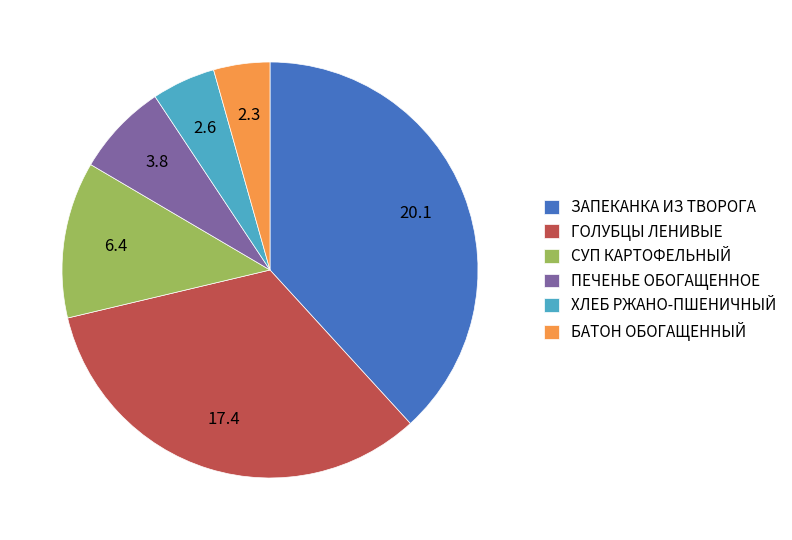

True or false: ПЕЧЕНЬЕ ОБОГАЩЕННОЕ accounts for 1% of the total.

False